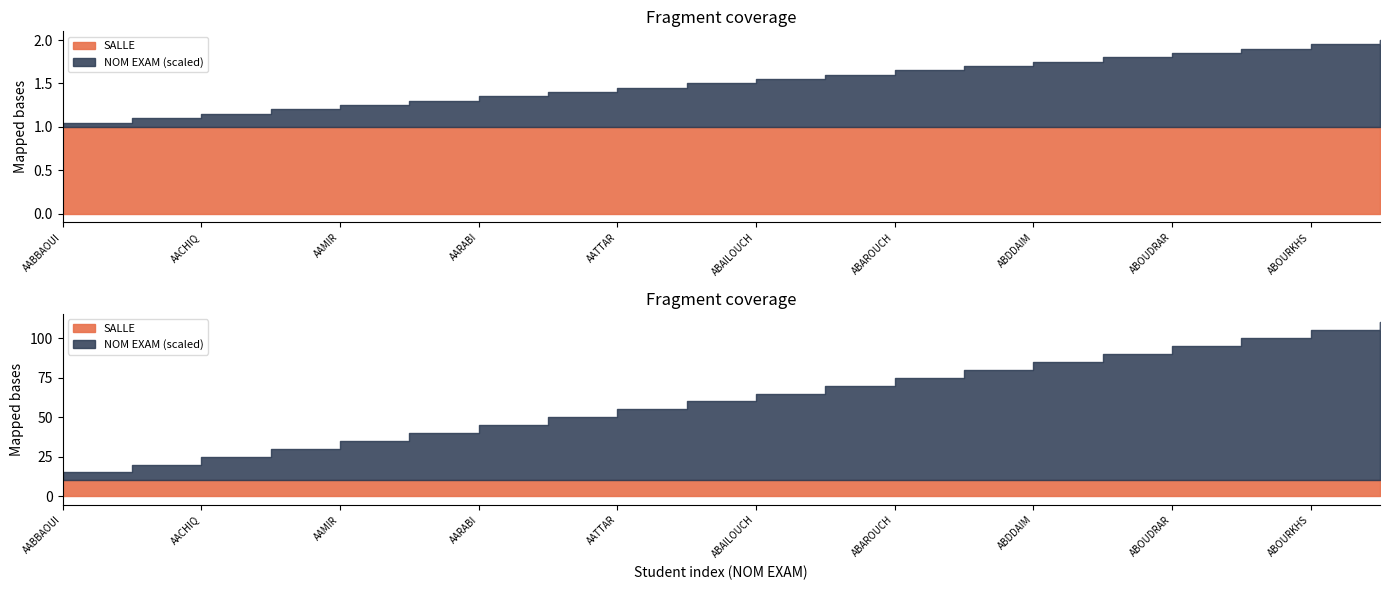

List the series in order of their peak value, lowest first.

SALLE, NOM EXAM